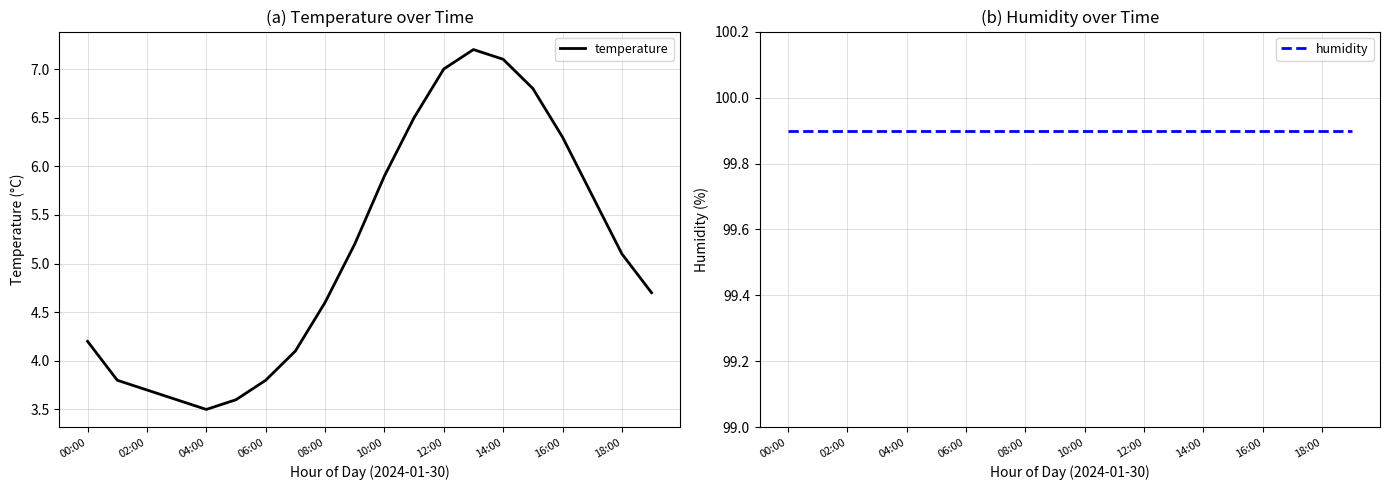

What are all the series names shown in the legend?

temperature, humidity